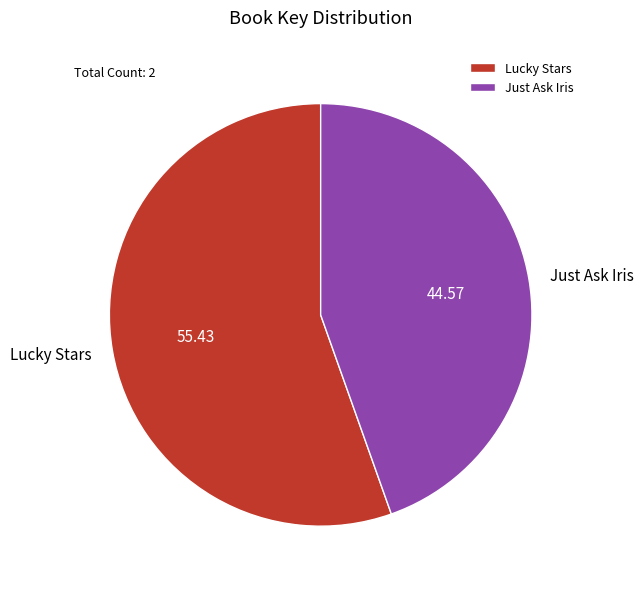

Is the sum of Lucky Stars and Just Ask Iris greater than half?

Yes